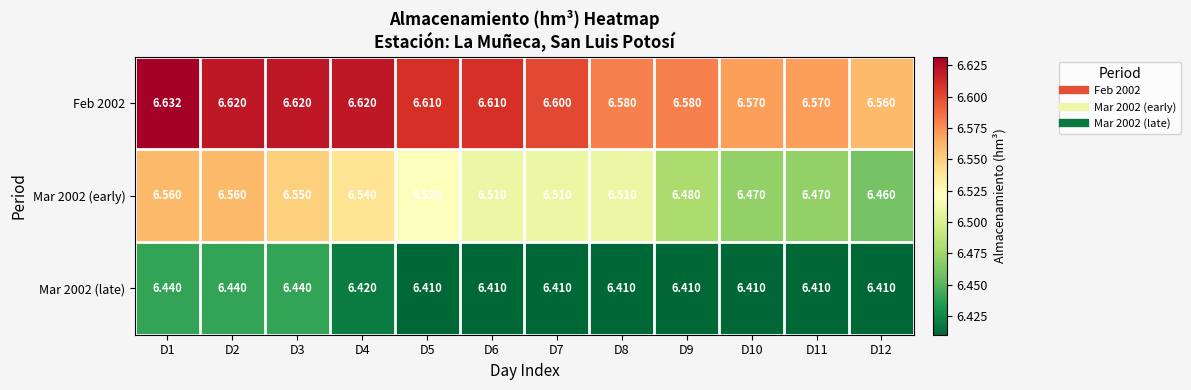

Is the value of Mar 2002 (late) at D1 greater than the value of Feb 2002 at D5?

No